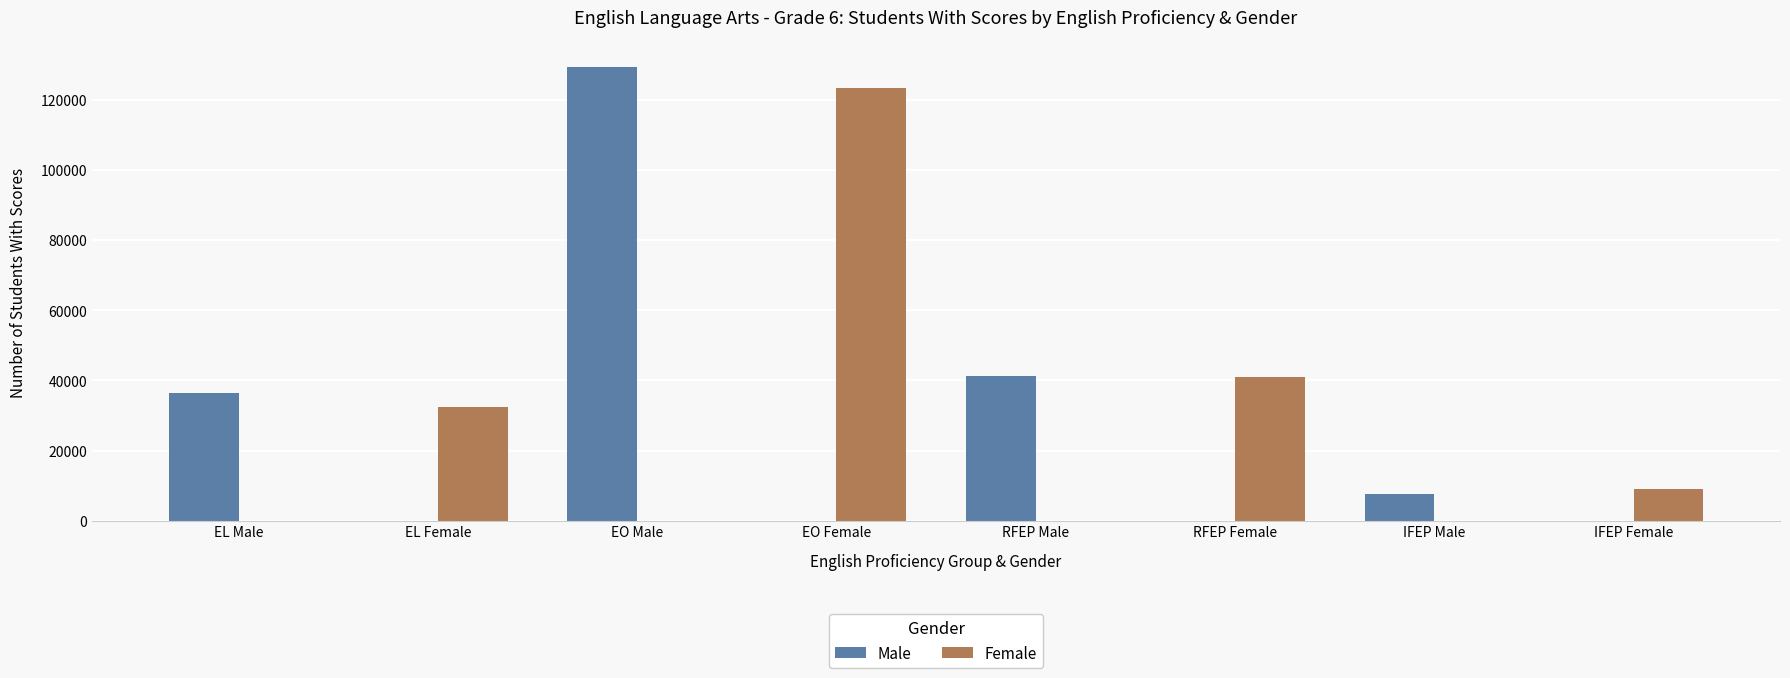

The value of Female at IFEP Female is 4861. True or false?

False